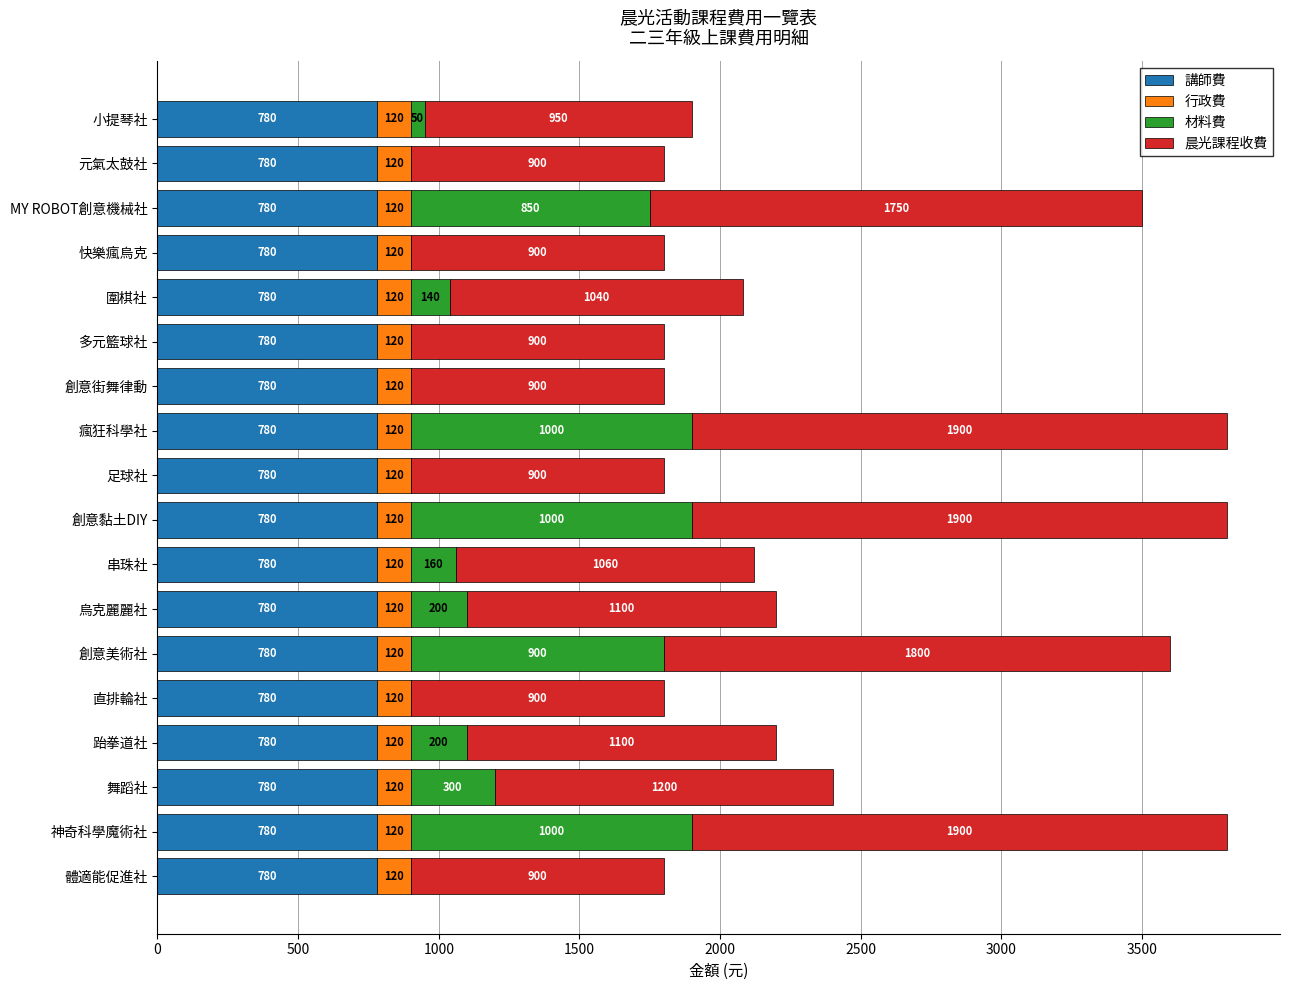

What is the approximate value of 講師費 at 串珠社?

780